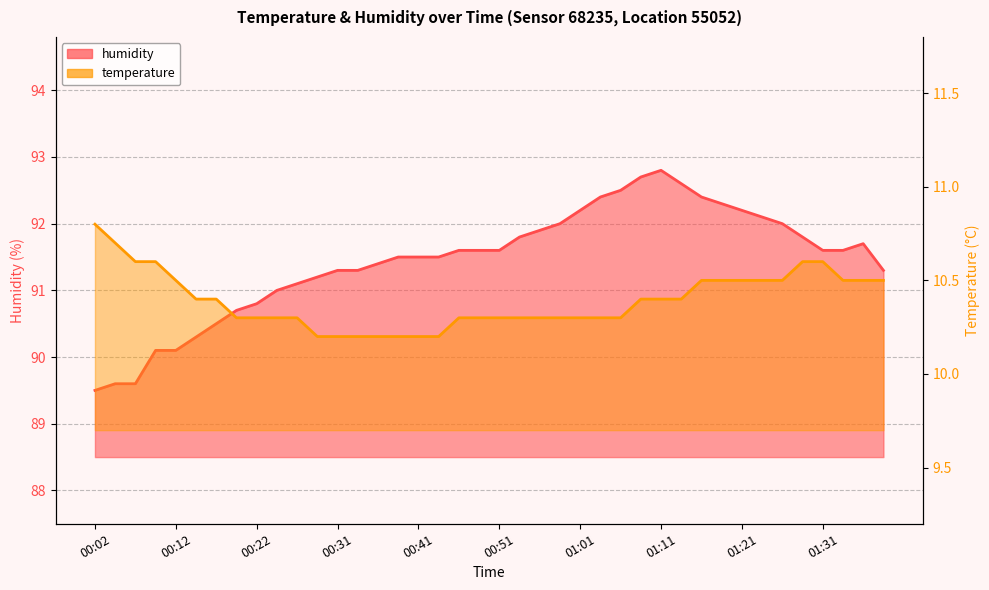

At how many categories does at least one series exceed 21?

40